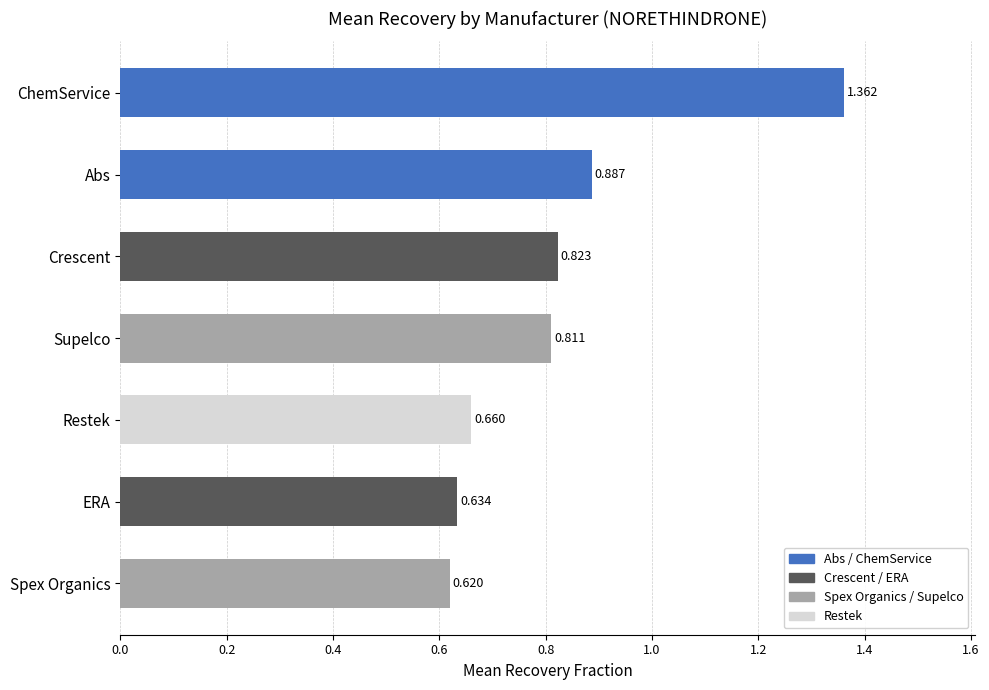

Where is the data nearest to the value 0?

Spex Organics